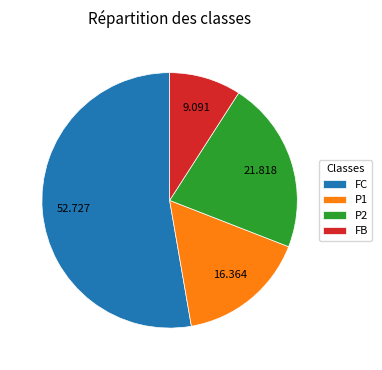

Which category has the biggest portion of the pie?

FC